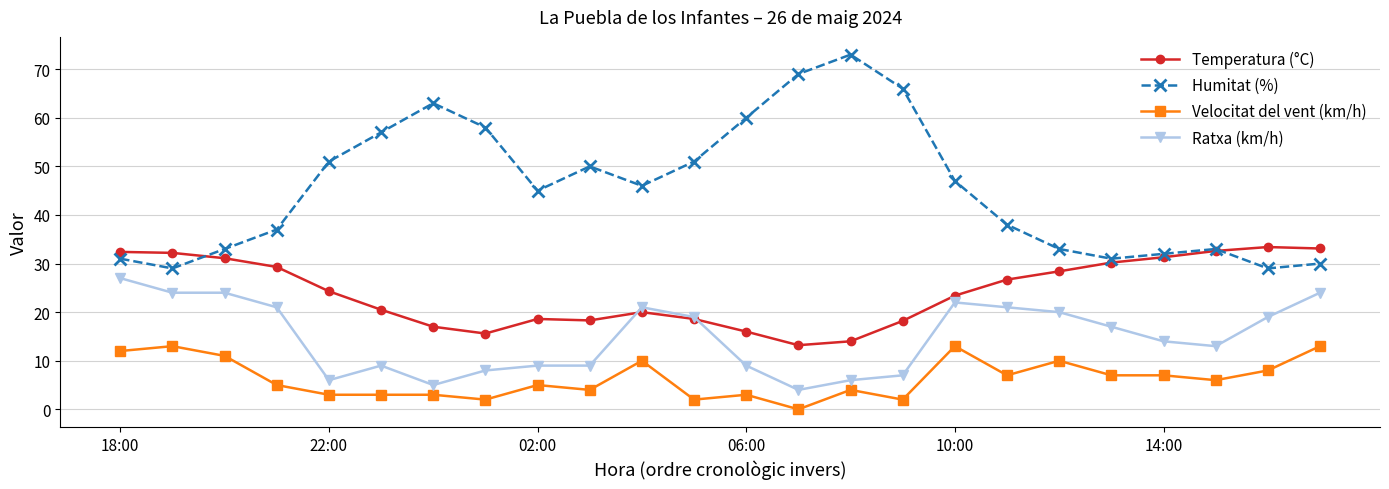

True or false: Ratxa (km/h) and Velocitat del vent (km/h) cross at least once.

False